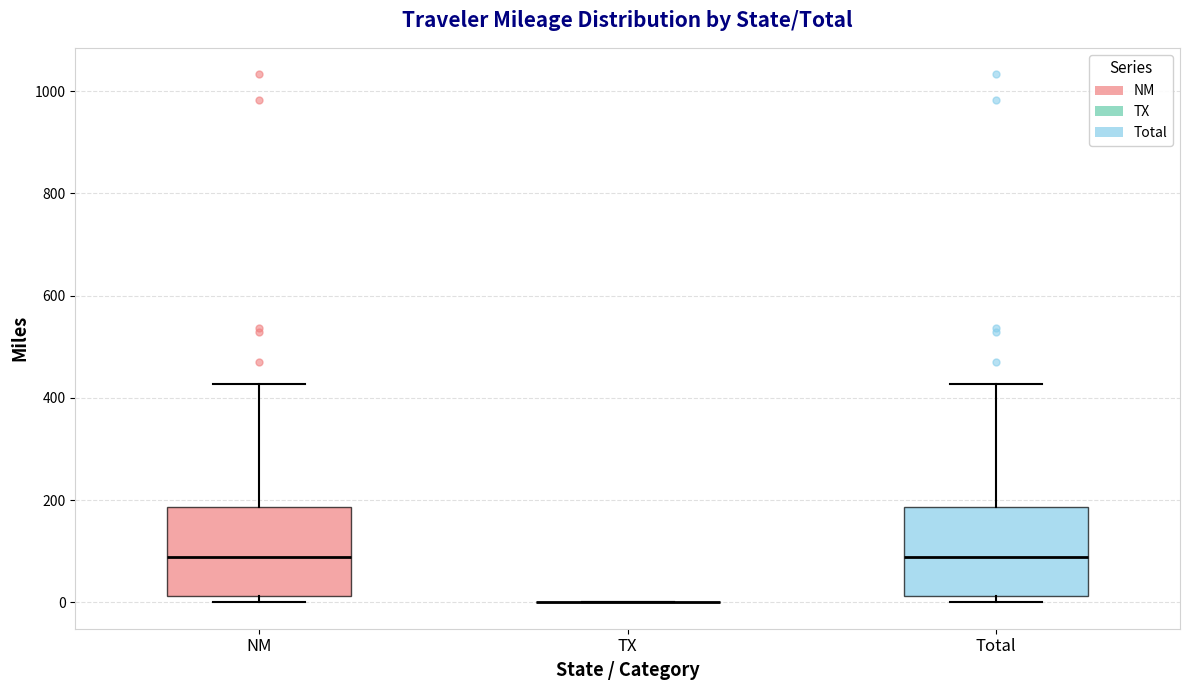

Reading left to right, read every box against the y-axis: the position of its median line, the range the box covers, and the ends of its whiskers. The values are not printed on the chart, so give them approximately, as read against the axis.

NM: median 80, box 20 to 180, whiskers 0 to 420
TX: box collapsed to a line at 0, whiskers 0 to 0
Total: median 80, box 20 to 180, whiskers 0 to 420